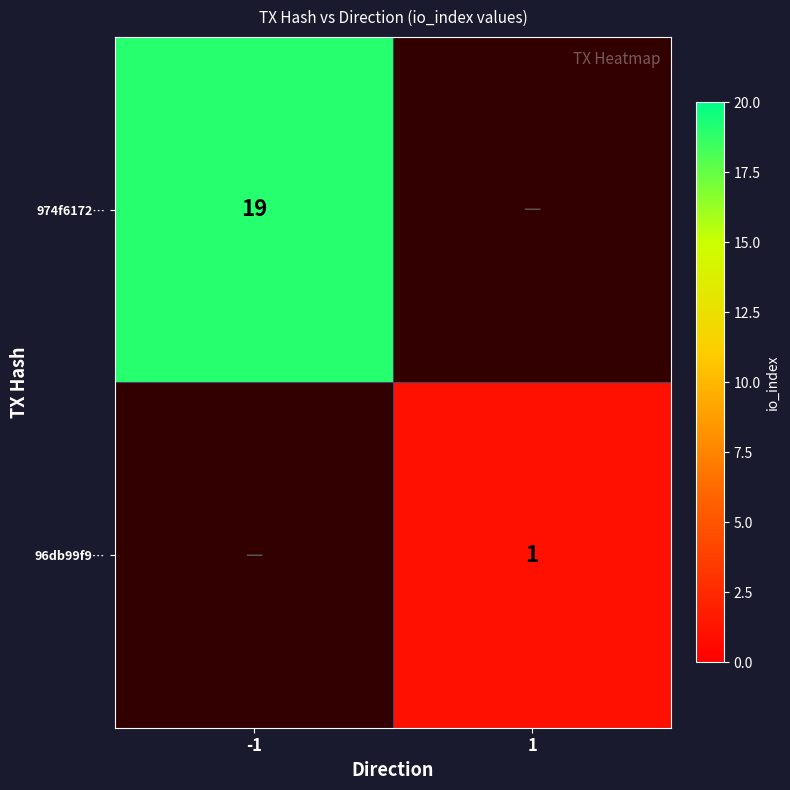

At how many categories does at least one series exceed 1?

1